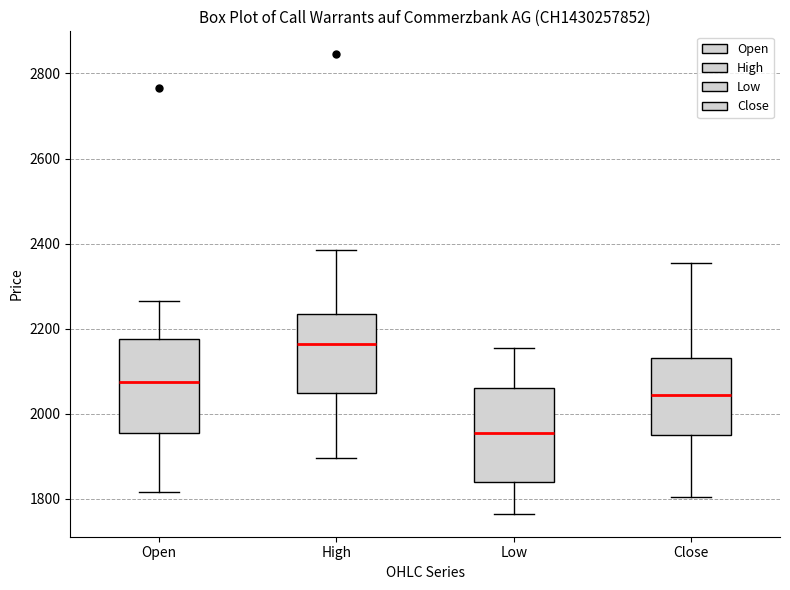

Where does the median line of the box for High sit on the y-axis? The values are not printed on the chart, so give them approximately, as read against the axis.

2160